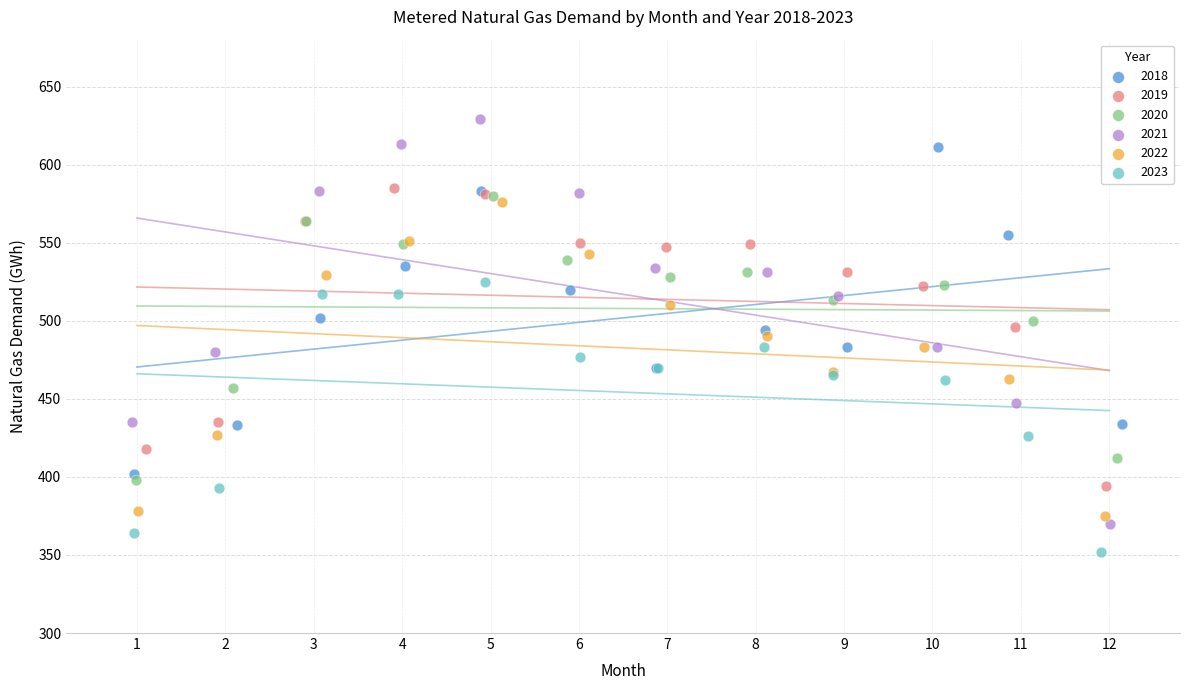

Which series has the largest Y range (max minus min)?

2021